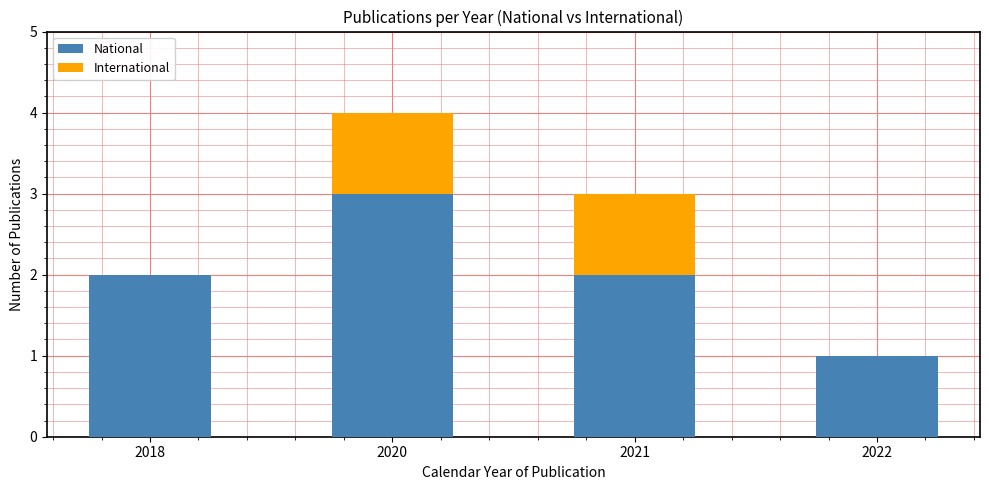

Reading left to right, what are the values for National?

2018=2	2020=3	2021=2	2022=1